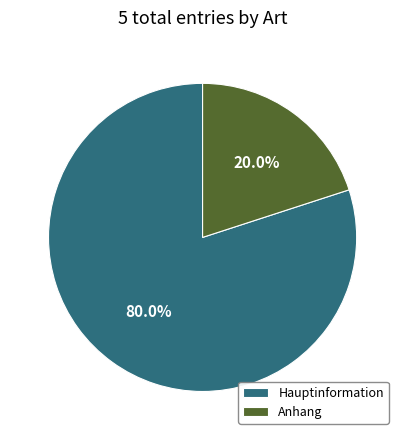

True or false: Hauptinformation accounts for 80% of the total.

True